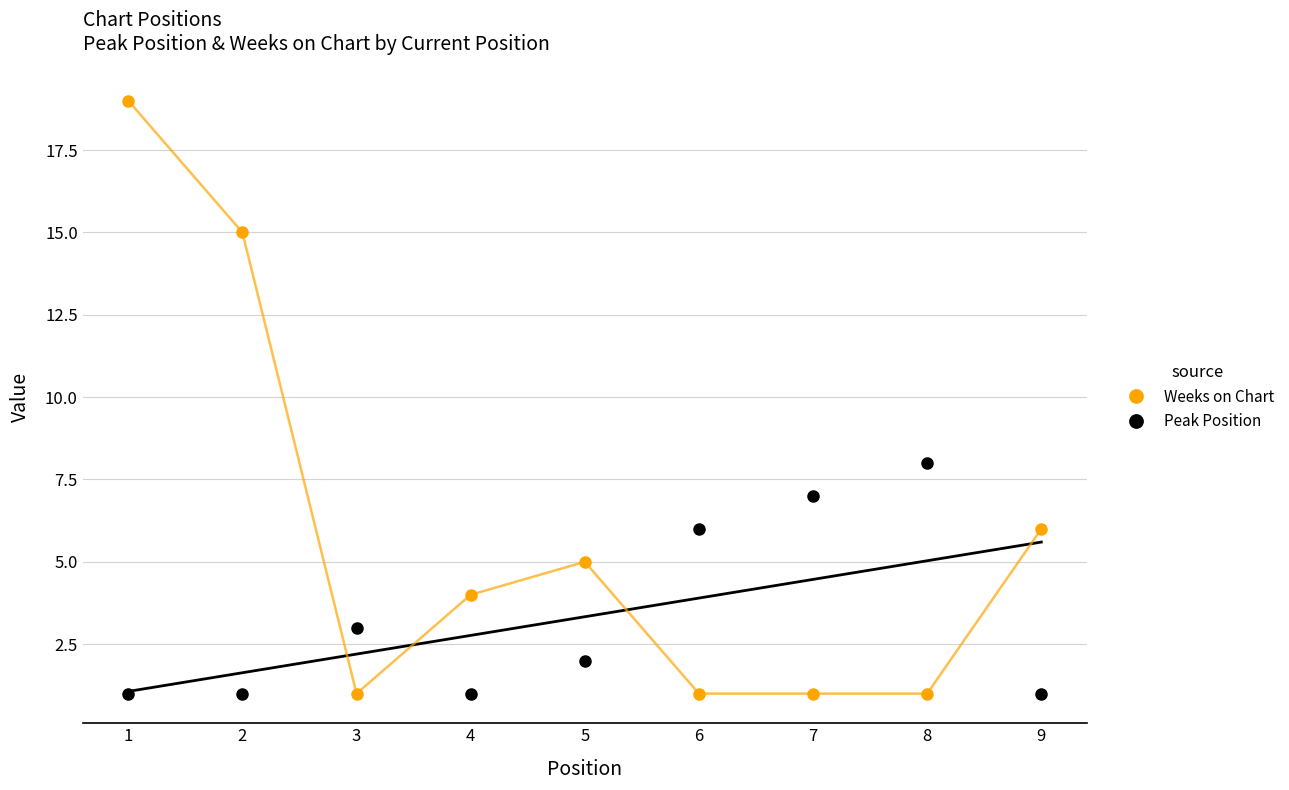

How many interior local valleys does the Weeks on Chart series have?

1